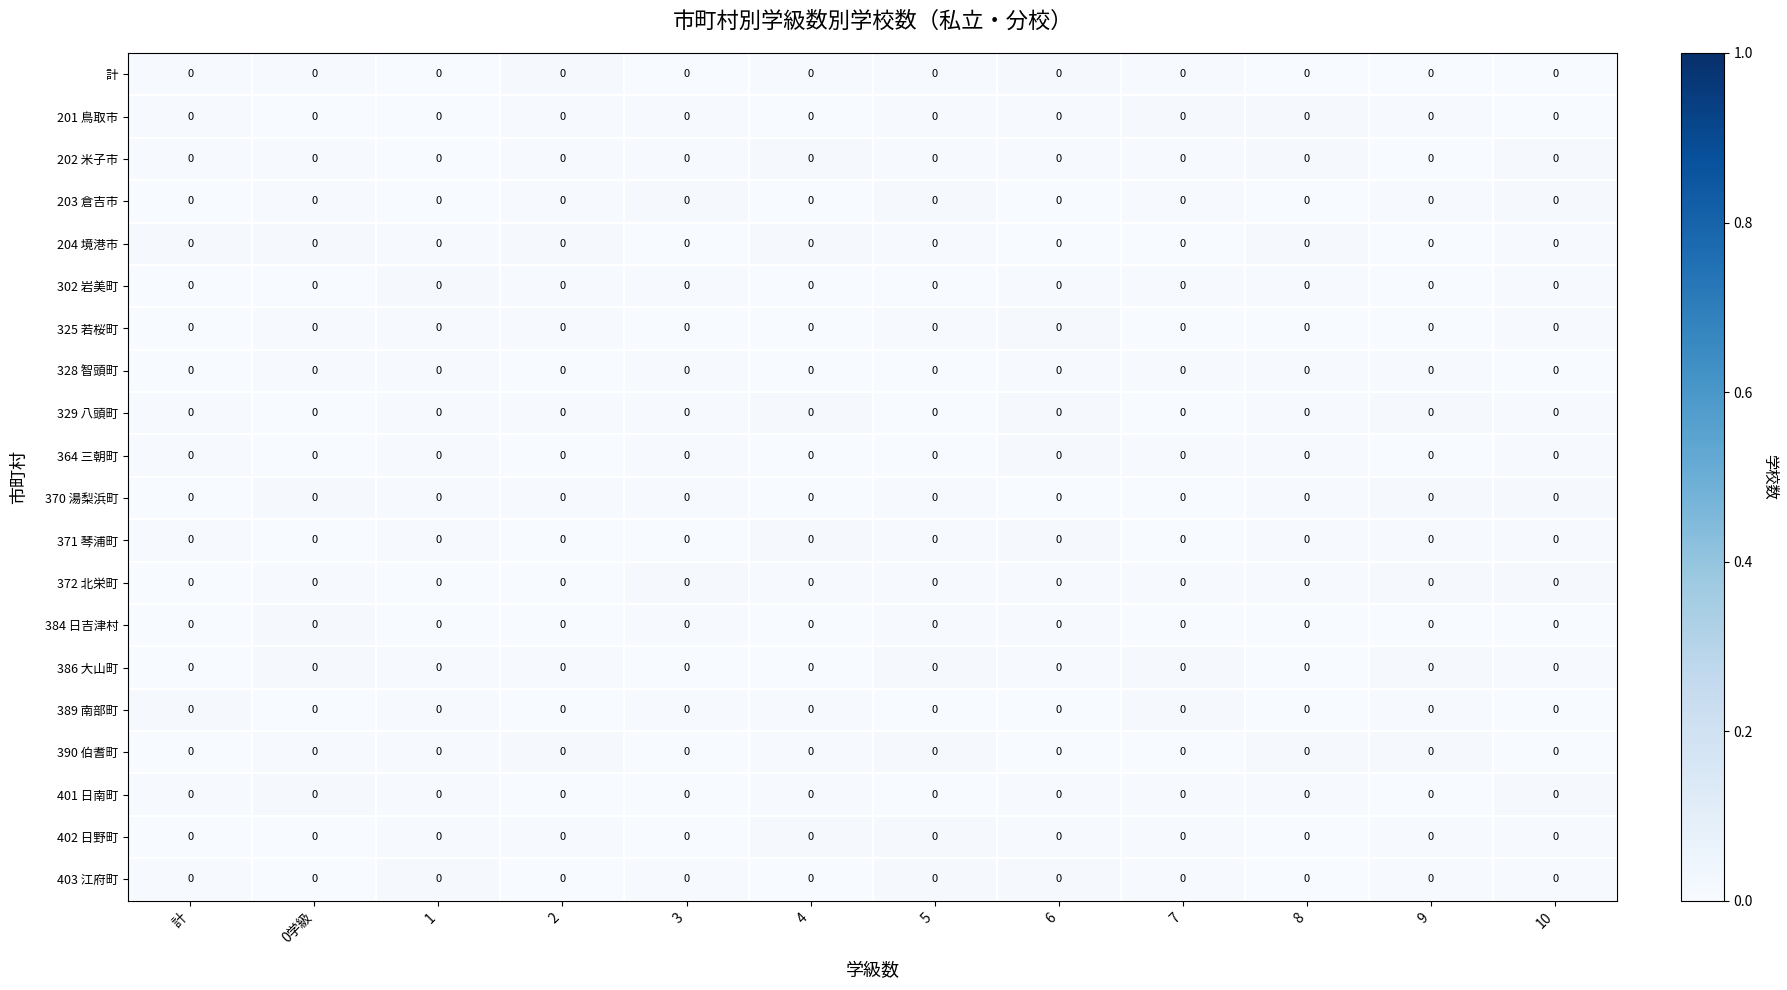

At which category is the sum across all series the highest?

6